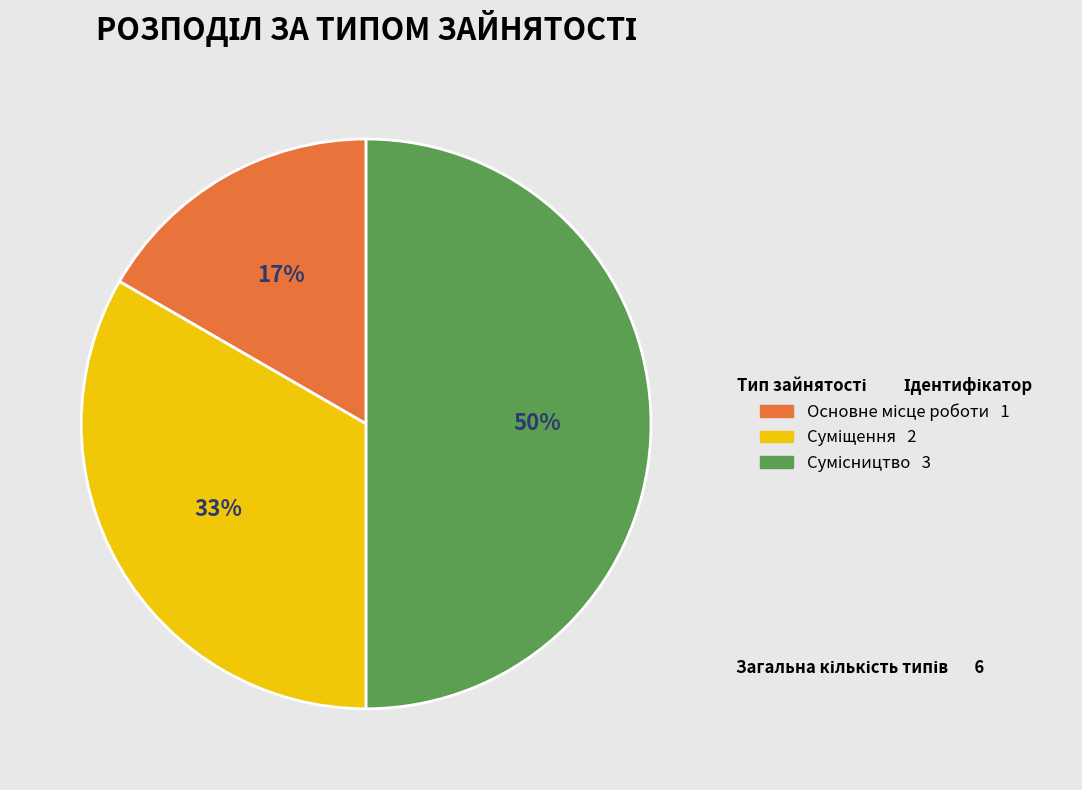

To the nearest percent, what is the average slice percentage?

33%